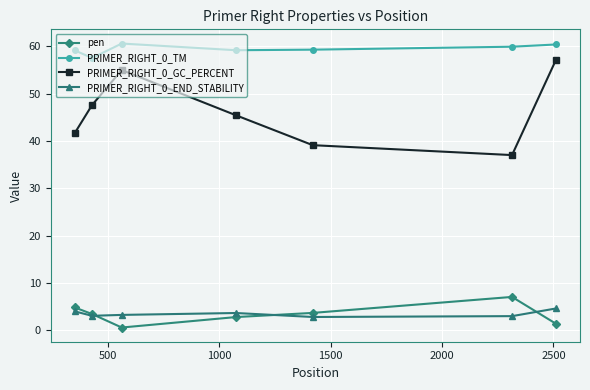

What is the highest value of the PRIMER_RIGHT_0_END_STABILITY series?

4.6